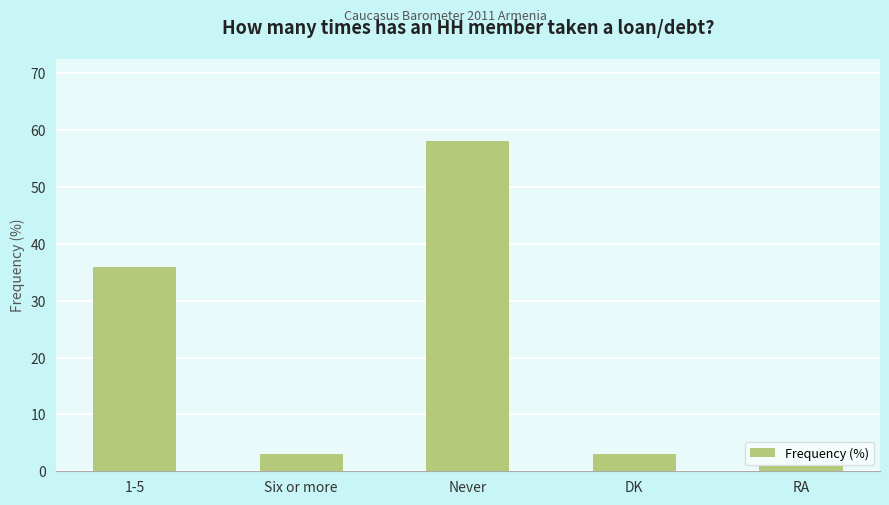

Reading right to left, extract all data points from this chart.

RA=1	DK=3	Never=58	Six or more=3	1-5=36